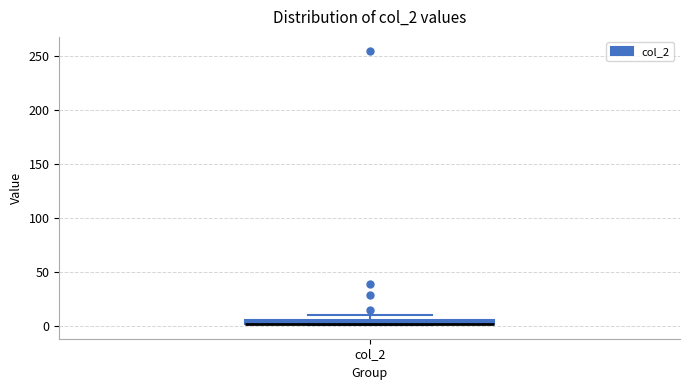

Where is the lower edge of the box for col_2 on the y-axis? The values are not printed on the chart, so give them approximately, as read against the axis.

0